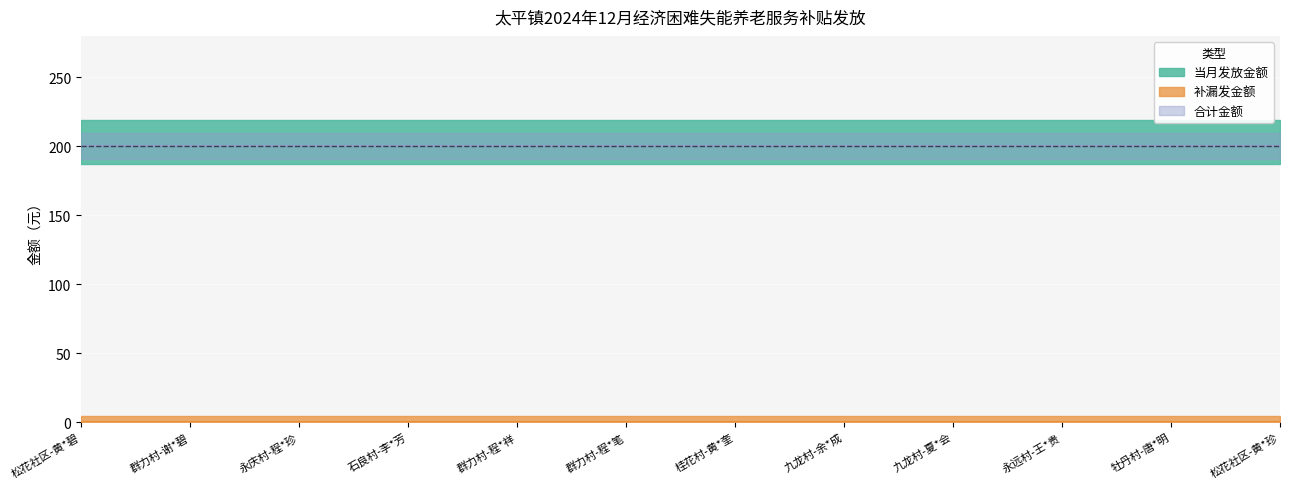

True or false: 合计金额 and 当月发放金额 cross at least once.

False